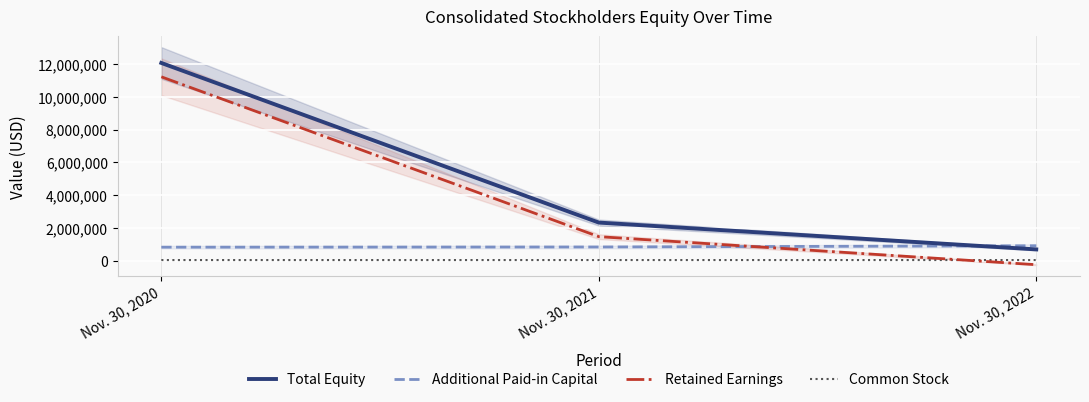

The value of Additional Paid-in Capital at Nov. 30, 2020 is 814337. True or false?

True